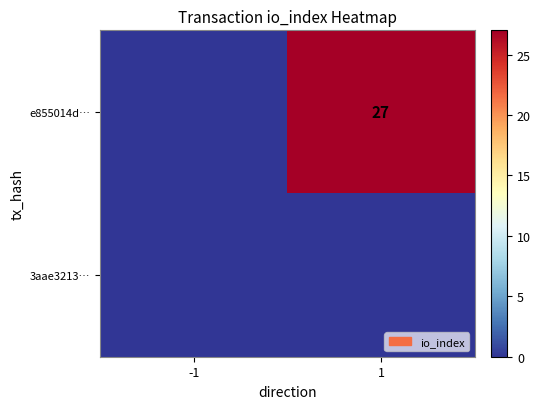

Is it true that e855014d… equals 36 at 1?

False